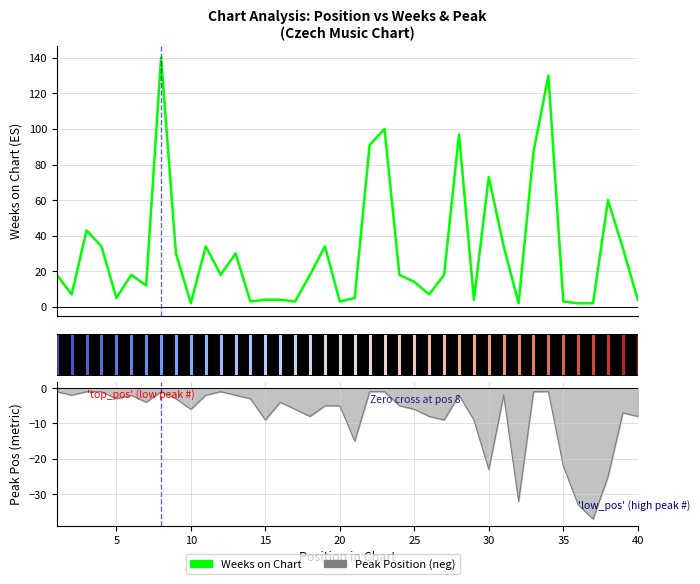

The value of Weeks on Chart at 20 is 5. True or false?

True